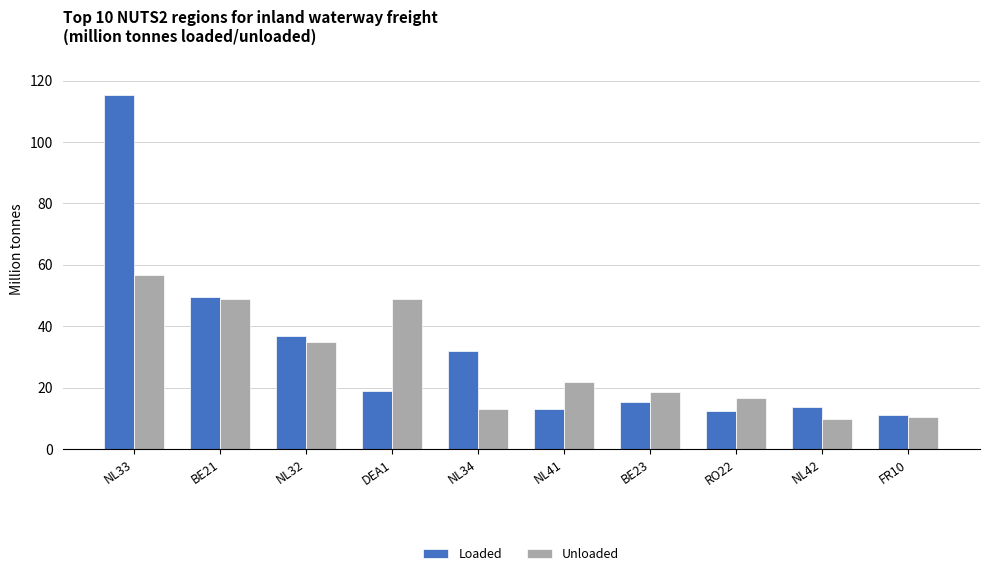

What is the difference between the Loaded values at BE21 and RO22?

36.9